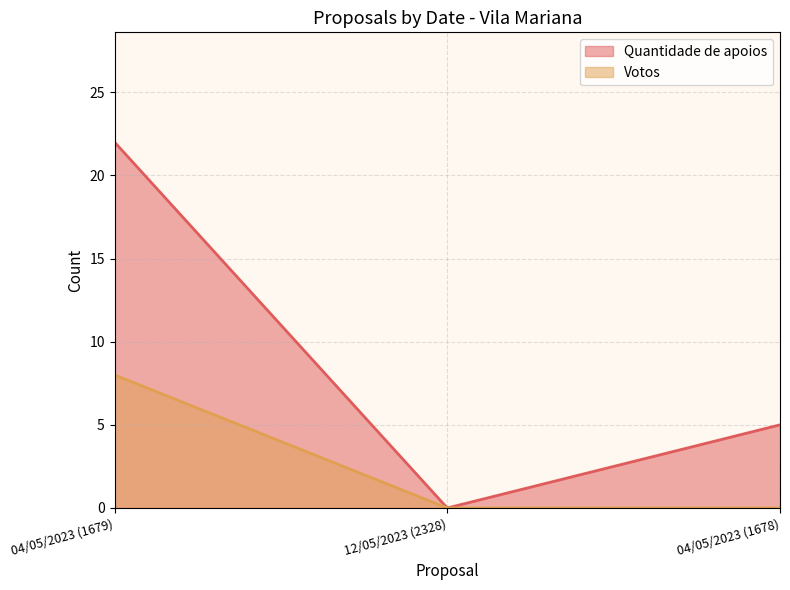

What position from the left is 04/05/2023 (1679)?

1